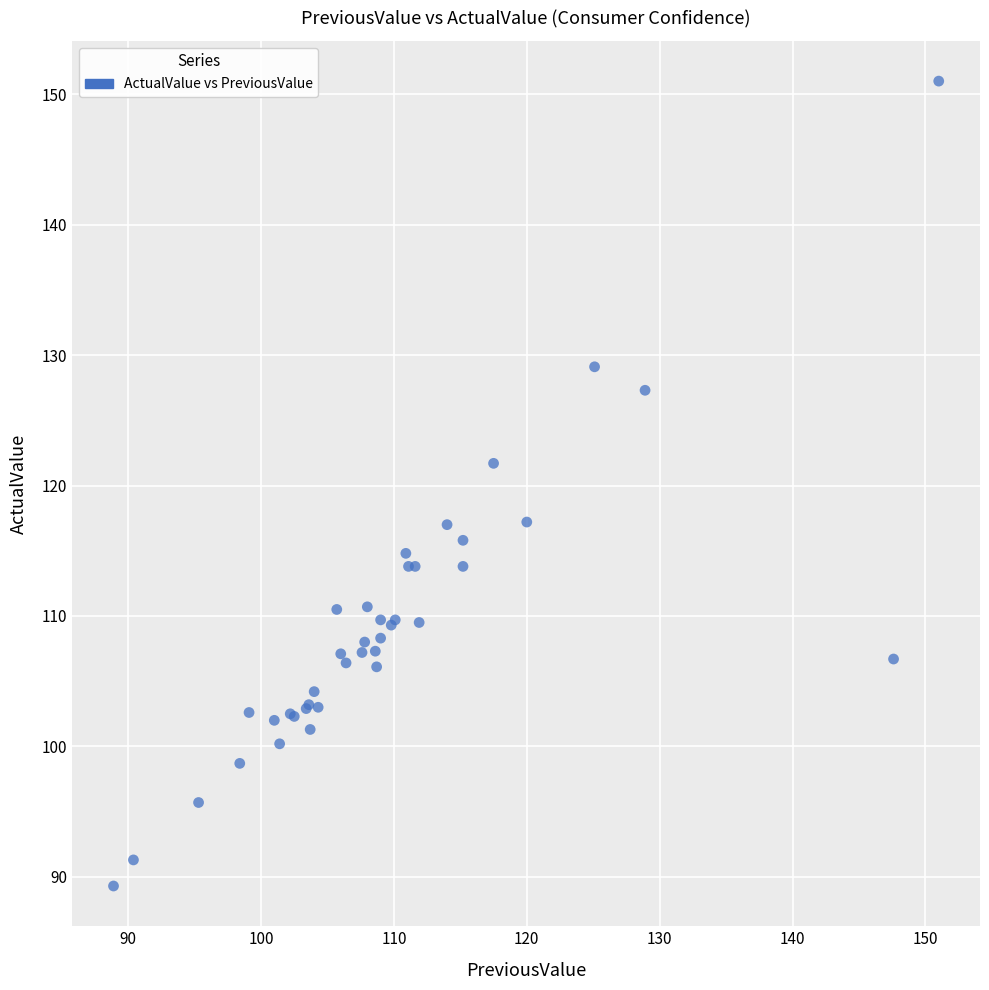

What Y value in the scatter plot is closest to 120?

121.7